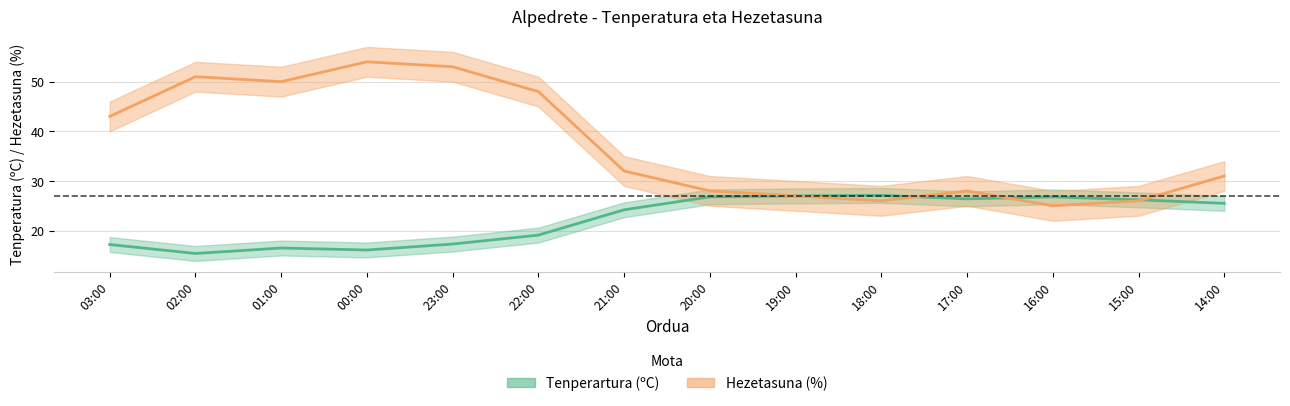

Reading left to right, transcribe all the data shown in this chart.

Tenperartura (ºC): 03:00=17.2	02:00=15.4	01:00=16.5	00:00=16.1	23:00=17.3	22:00=19.1	21:00=24.2	20:00=26.8	19:00=27.0	18:00=27.1	17:00=26.4	16:00=26.8	15:00=26.2	14:00=25.5
Hezetasuna (%): 03:00=43.0	02:00=51.0	01:00=50.0	00:00=54.0	23:00=53.0	22:00=48.0	21:00=32.0	20:00=28.0	19:00=27.0	18:00=26.0	17:00=28.0	16:00=25.0	15:00=26.0	14:00=31.0